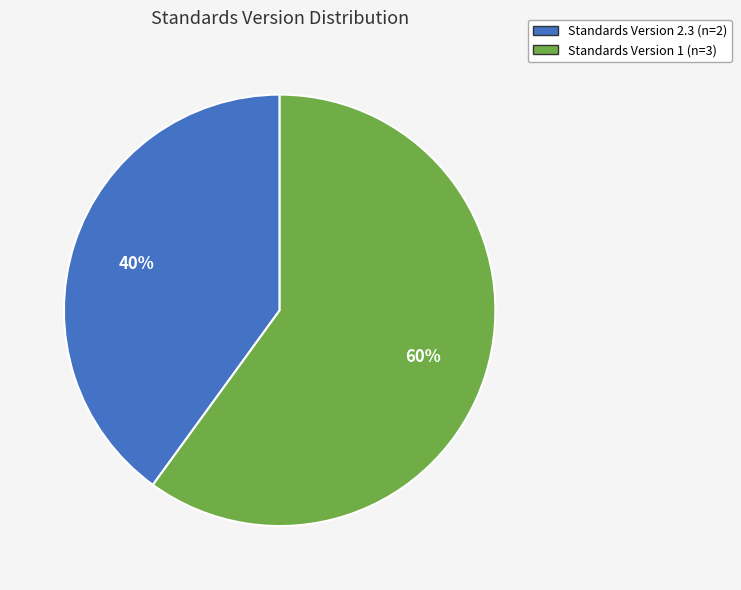

To the nearest percent, what is the difference between the largest and smallest slice percentages?

20%